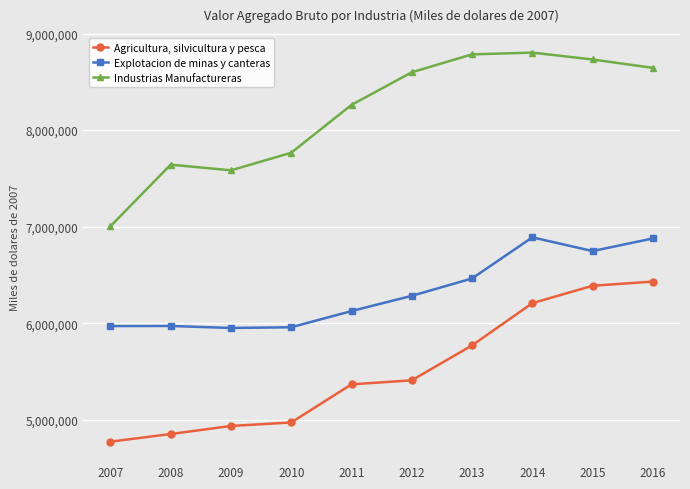

What is the spread (max minus min) of values at 2014?

2595851